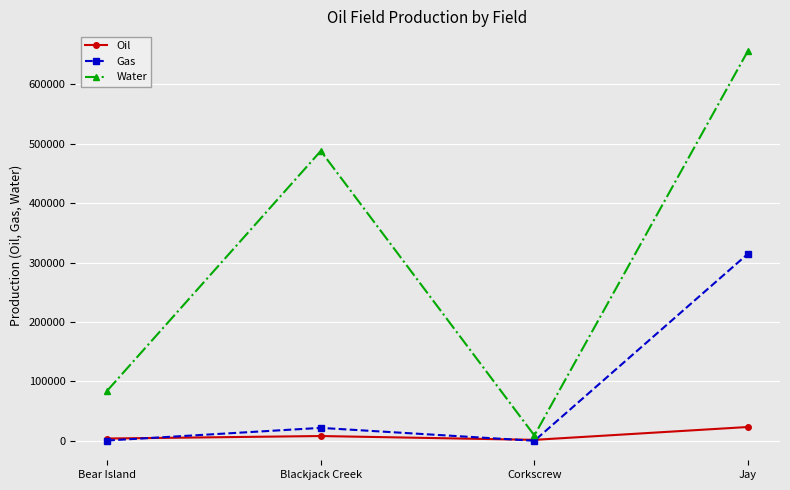

Rank the categories by Water value from highest to lowest.

Jay, Blackjack Creek, Bear Island, Corkscrew